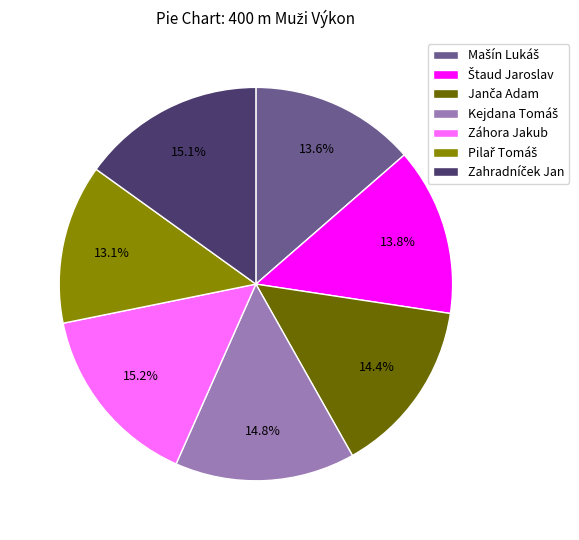

Is there any slice that represents more than half of the pie?

No